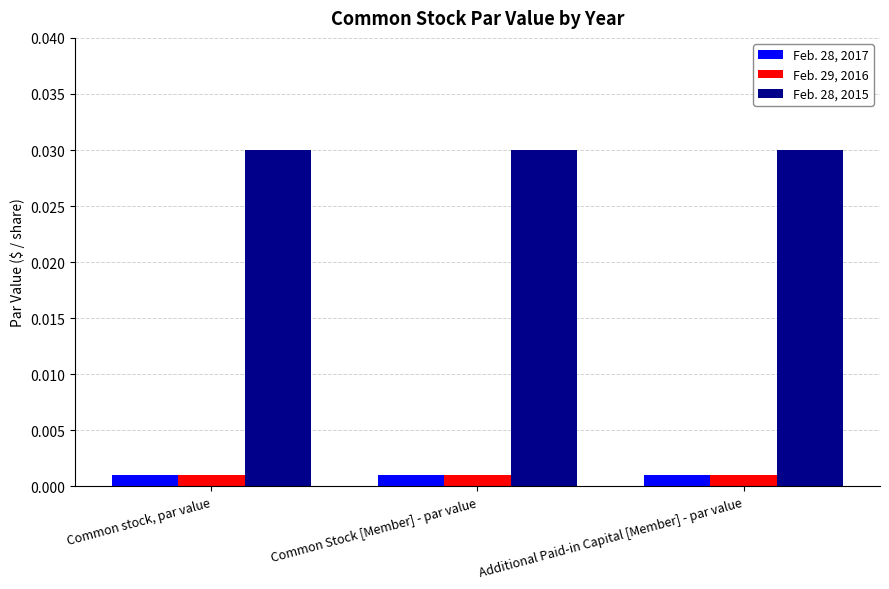

Which series has the largest total across all categories?

Feb. 28, 2015